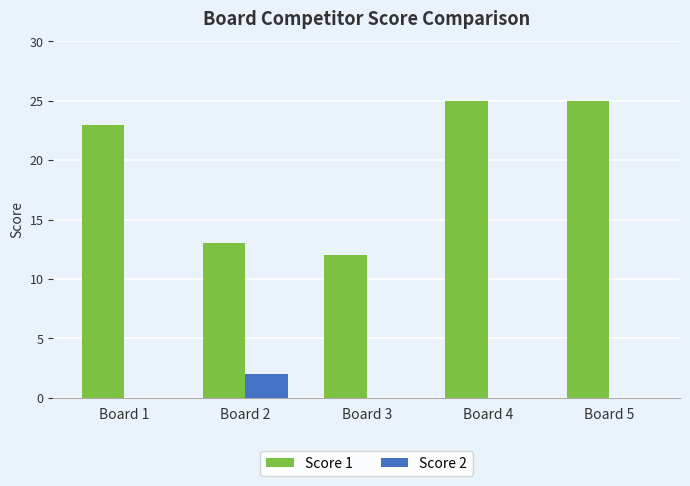

Which series changed the most between Board 2 and Board 4?

Score 1